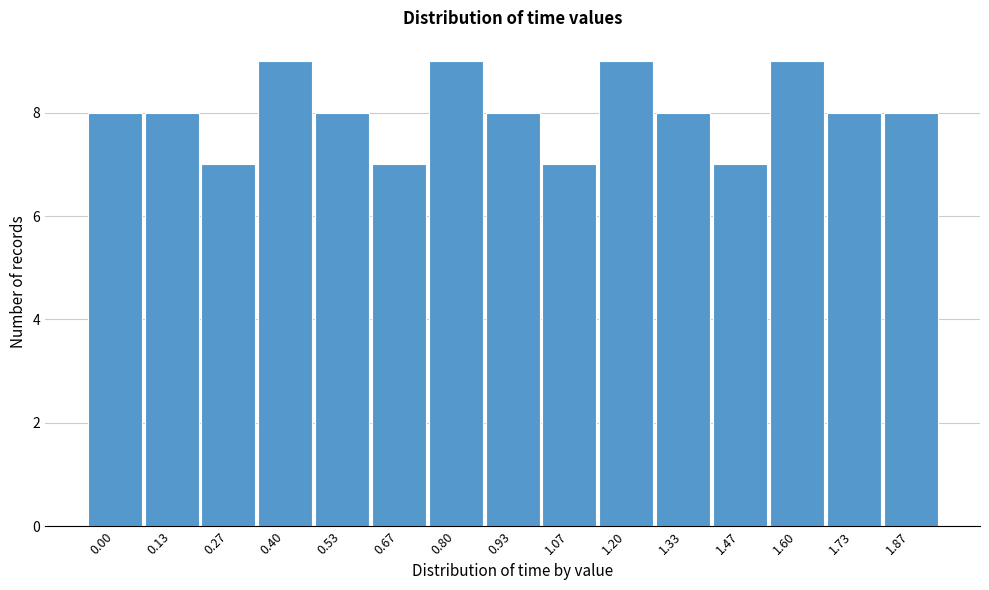

Reading right to left, list all the values displayed in this chart.

1.87=8	1.73=8	1.60=9	1.47=7	1.33=8	1.20=9	1.07=7	0.93=8	0.80=9	0.67=7	0.53=8	0.40=9	0.27=7	0.13=8	0.00=8